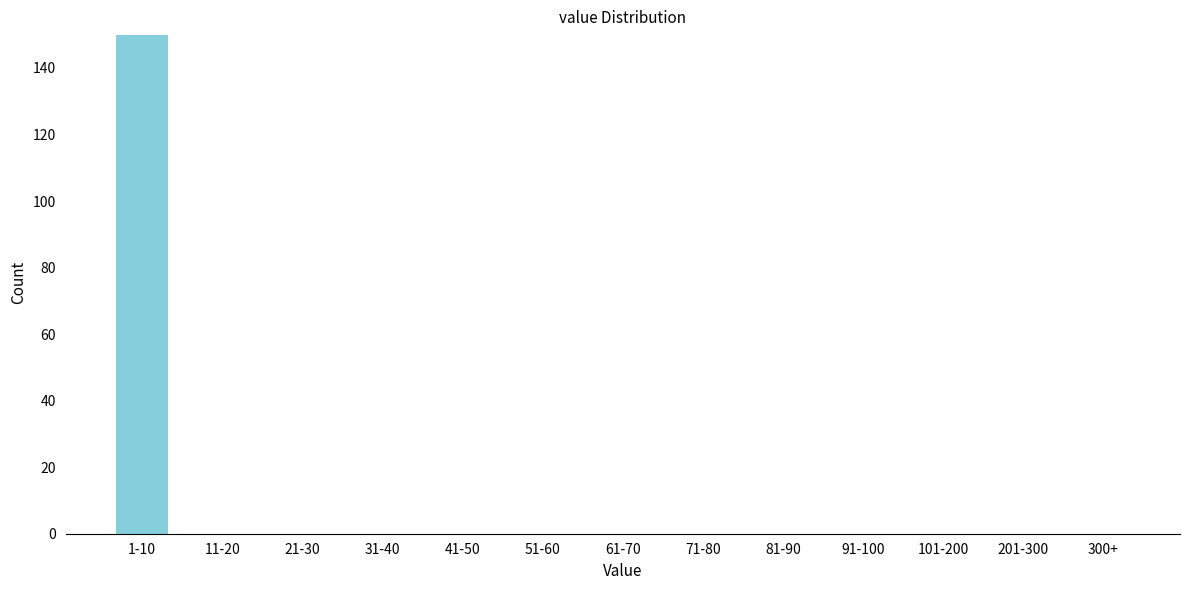

Reading right to left, what are all the values shown in this chart?

300+=0	201-300=0	101-200=0	91-100=0	81-90=0	71-80=0	61-70=0	51-60=0	41-50=0	31-40=0	21-30=0	11-20=0	1-10=150